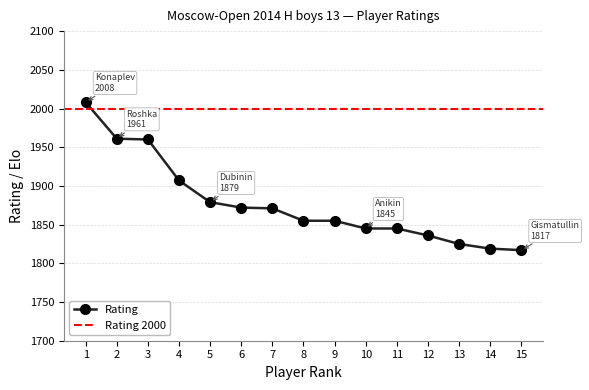

What is the greatest value displayed?

2008